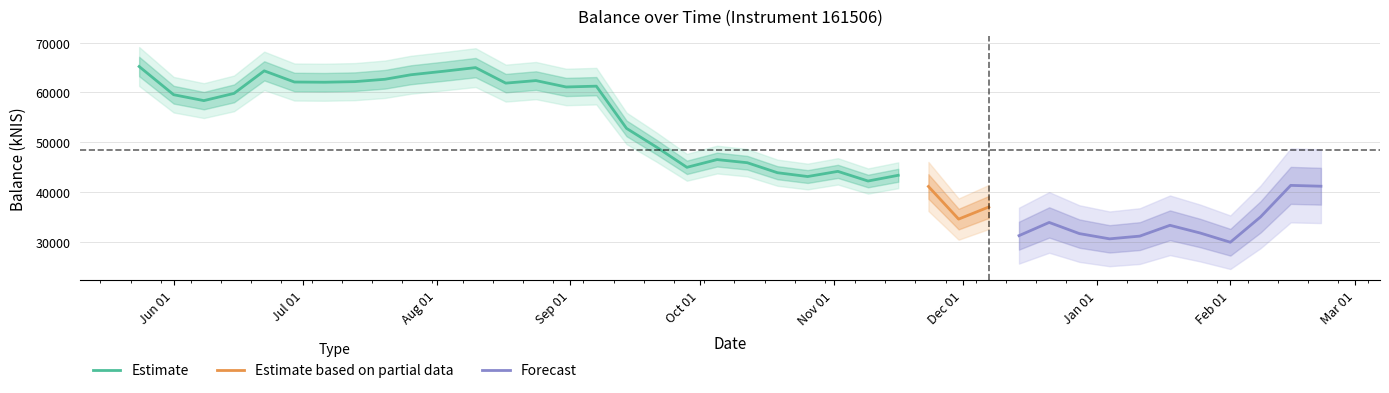

Rank the categories by value from highest to lowest.

2023-05-24, 2023-08-10, 2023-06-22, 2023-08-03, 2023-07-26, 2023-07-20, 2023-08-24, 2023-07-13, 2023-06-29, 2023-07-06, 2023-08-17, 2023-09-07, 2023-08-31, 2023-06-15, 2023-06-01, 2023-06-08, 2023-09-14, 2023-09-21, 2023-10-05, 2023-10-12, 2023-09-28, 2023-11-02, 2023-10-19, 2023-11-16, 2023-10-26, 2023-11-09, 2024-02-15, 2024-02-22, 2023-11-23, 2023-12-07, 2024-02-08, 2023-11-30, 2023-12-21, 2024-01-18, 2024-01-25, 2023-12-28, 2023-12-14, 2024-01-11, 2024-01-04, 2024-02-01